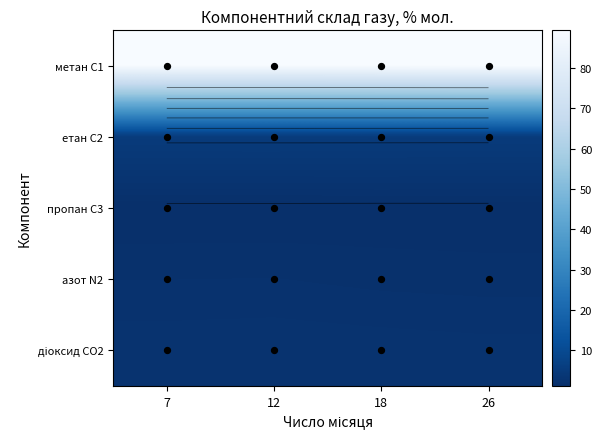

At how many categories does at least one series exceed 46?

4